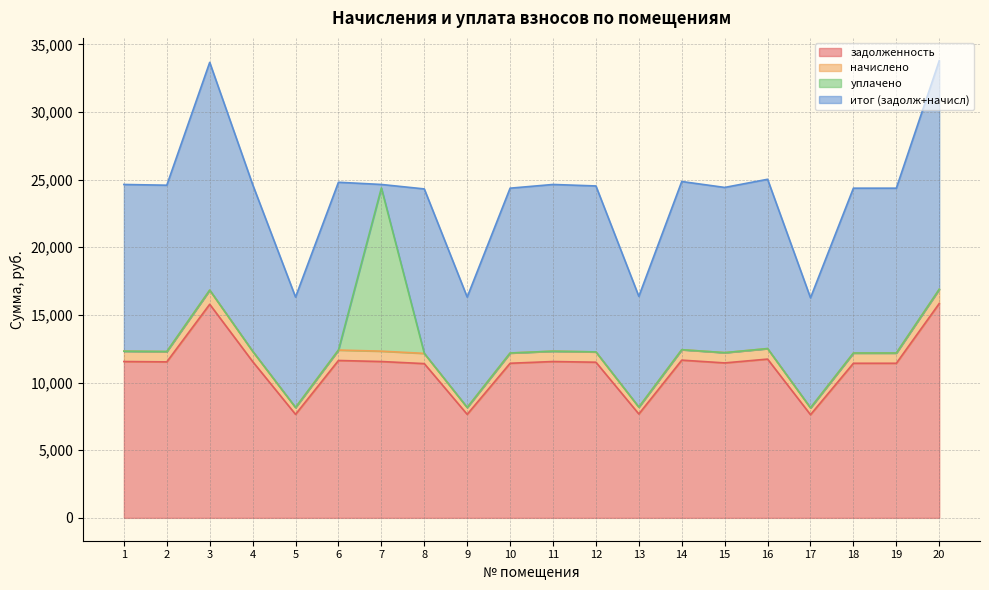

What is the difference between the maximum and minimum values in the задолженность series?

8217.6